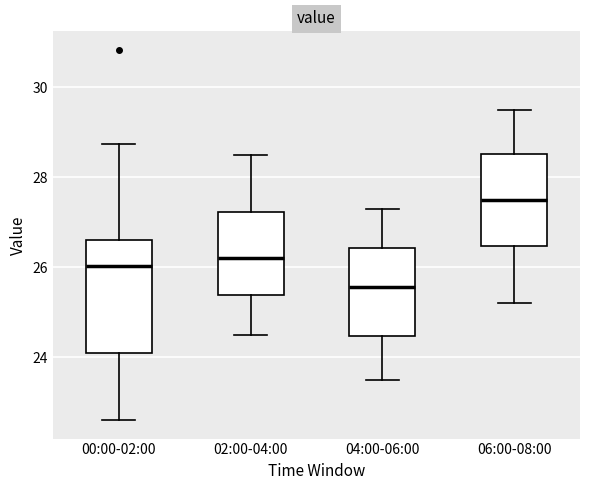

Which box is the tallest, from its lower edge to its upper edge?

00:00-02:00